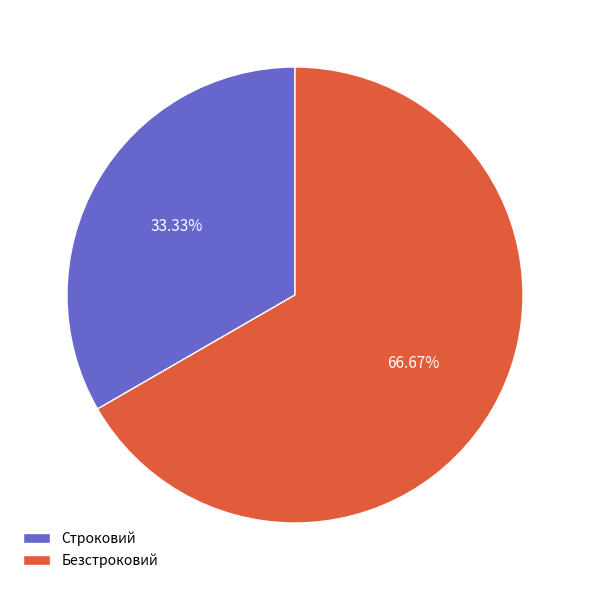

To the nearest percent, what is the average slice percentage?

50%